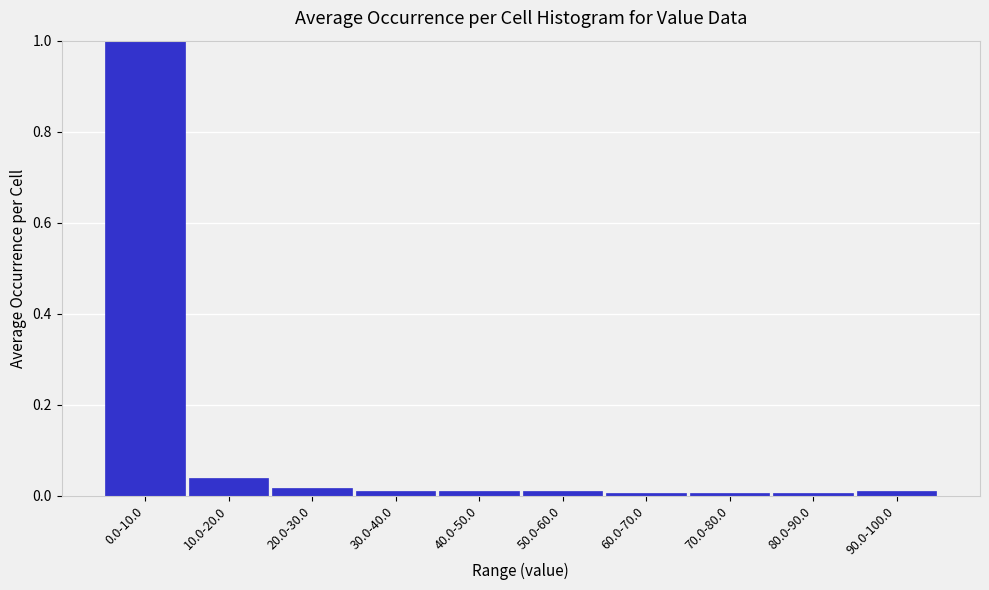

Is it true that the value at 40.0-50.0 is 0.0?

True